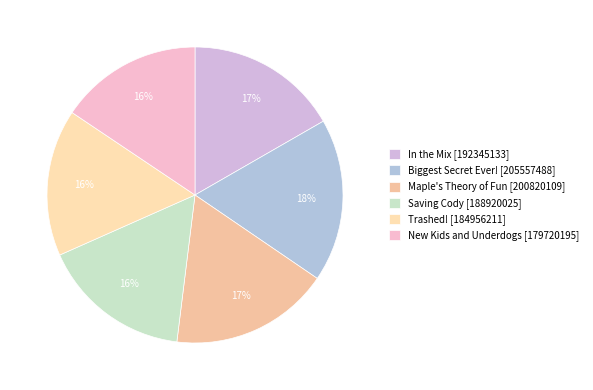

Do Saving Cody and Biggest Secret Ever! together represent more than half of the pie?

No